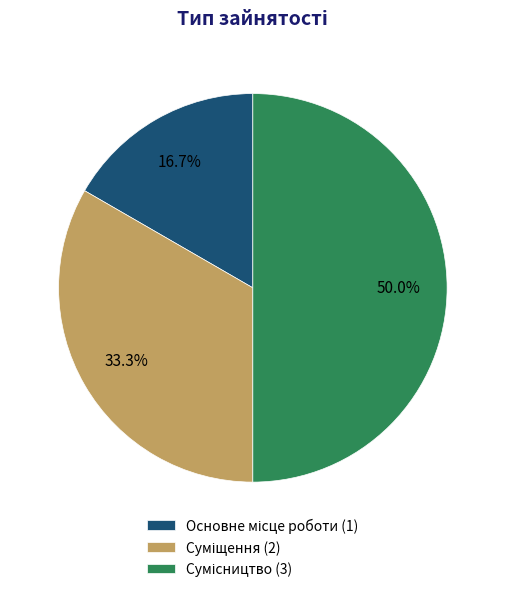

How many segments does this pie chart have?

3